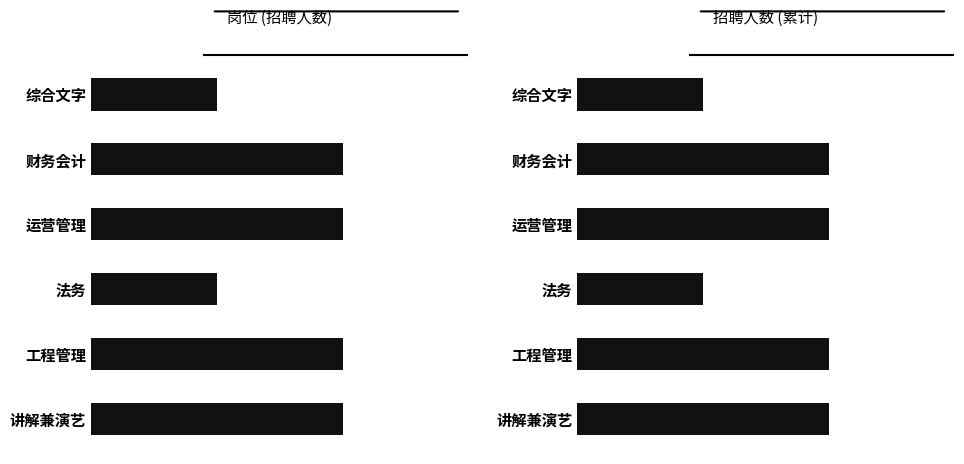

Is it true that the value at 财务会计 is 1?

False